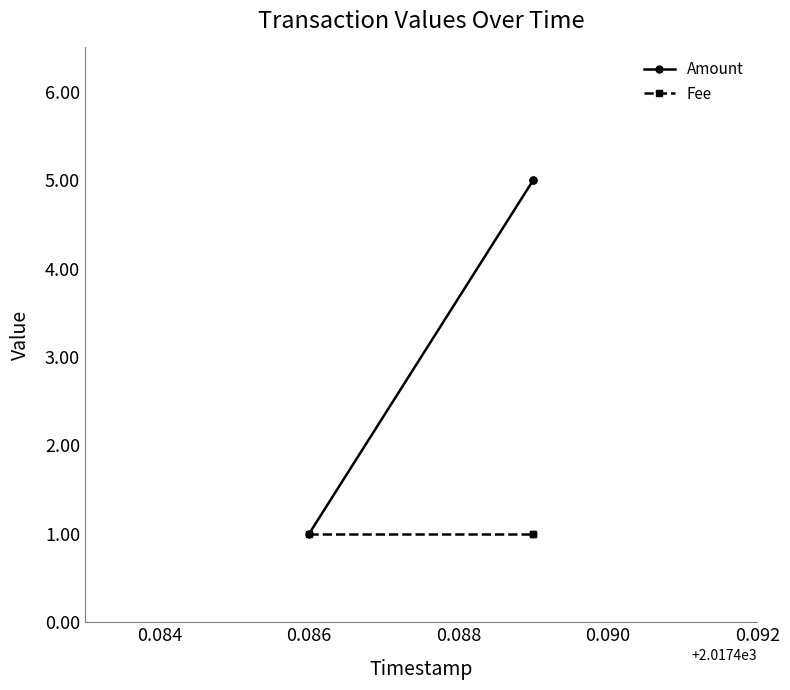

Which series has the largest total across all categories?

Amount